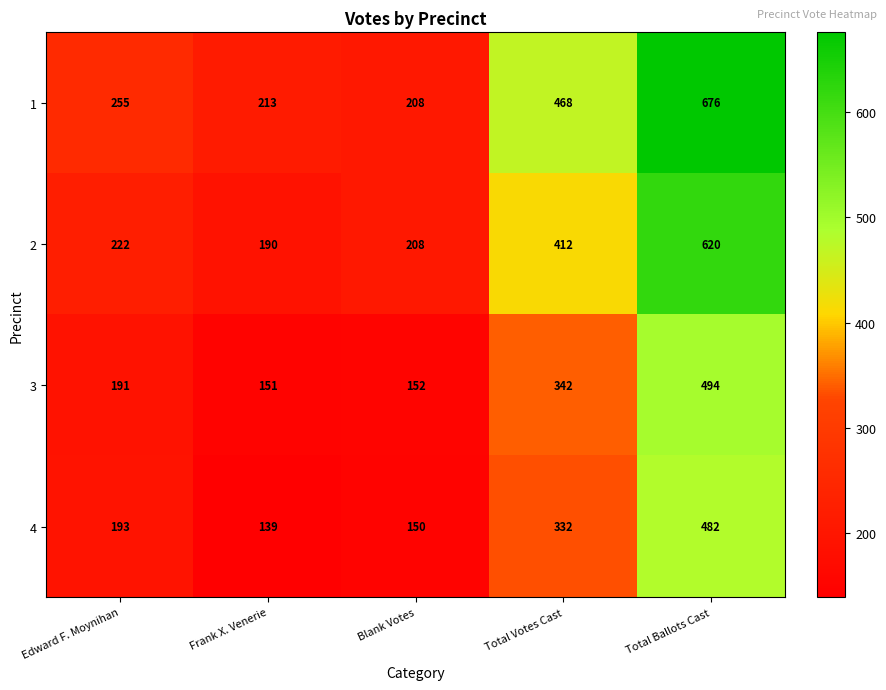

What is the difference between the maximum and minimum values in the 4 series?

343